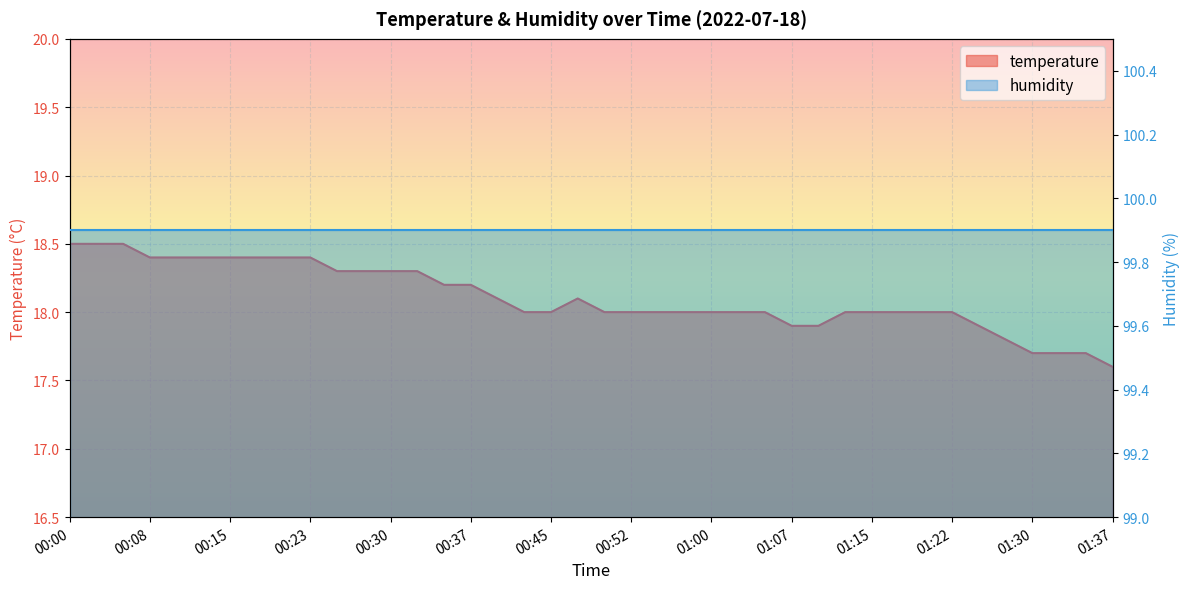

How many interior local peaks (higher than both neighbors) does the data have?

1